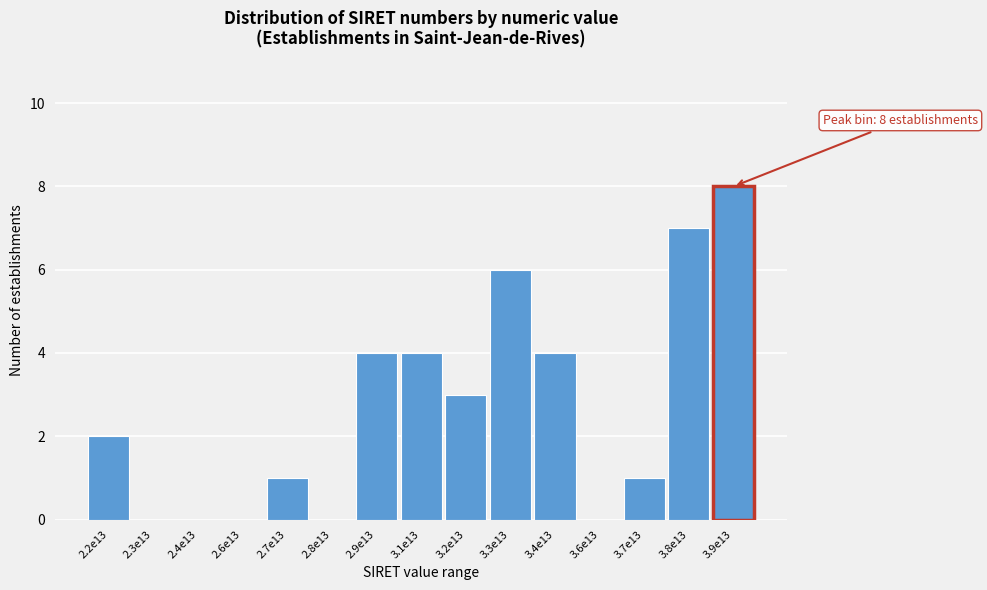

Reading left to right, what are all the values shown in this chart?

2.2e13=2	2.3e13=0	2.4e13=0	2.6e13=0	2.7e13=1	2.8e13=0	2.9e13=4	3.1e13=4	3.2e13=3	3.3e13=6	3.4e13=4	3.6e13=0	3.7e13=1	3.8e13=7	3.9e13=8